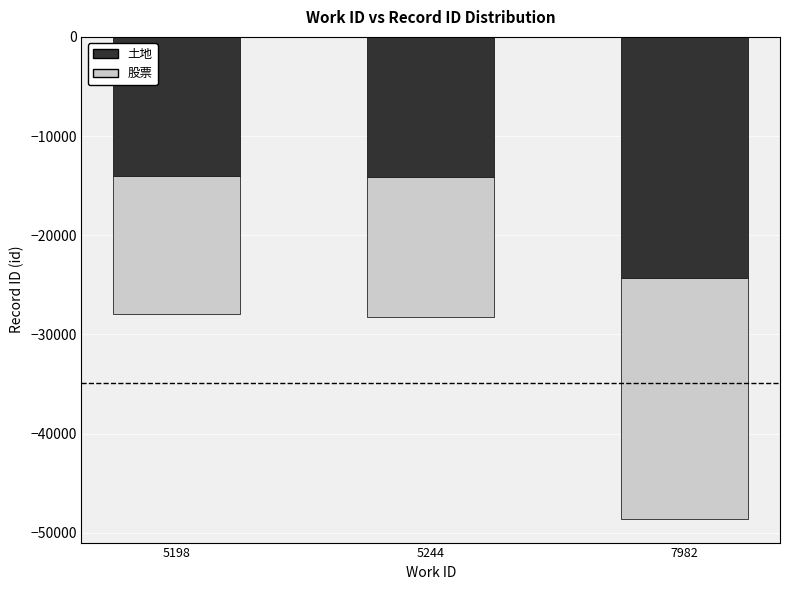

Which series has the widest spread of values?

股票